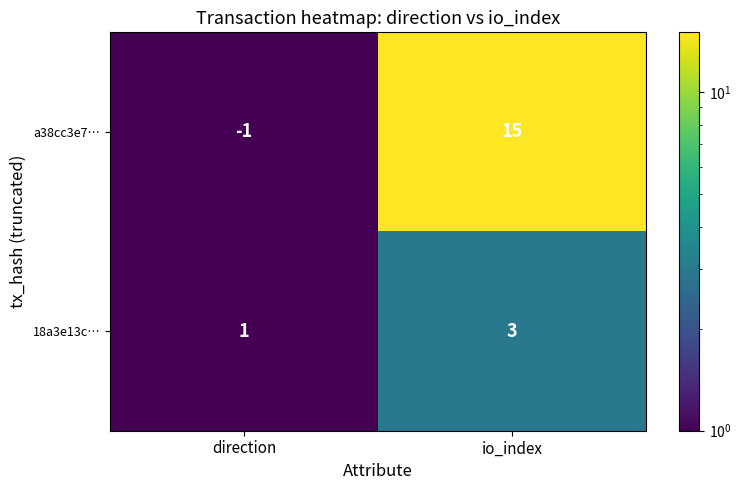

What value does the a38cc3e7… series have at io_index, to the nearest 10?

20